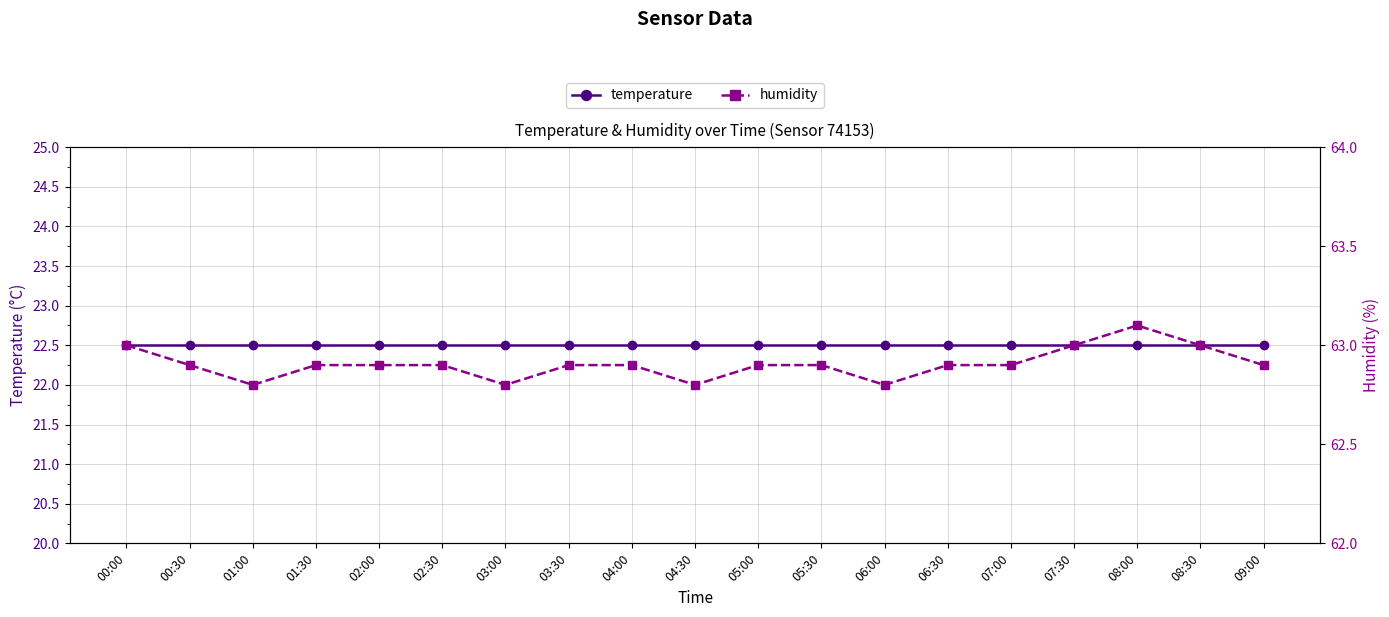

List the labels in order of temperature value, largest first.

00:00, 00:30, 01:00, 01:30, 02:00, 02:30, 03:00, 03:30, 04:00, 04:30, 05:00, 05:30, 06:00, 06:30, 07:00, 07:30, 08:00, 08:30, 09:00